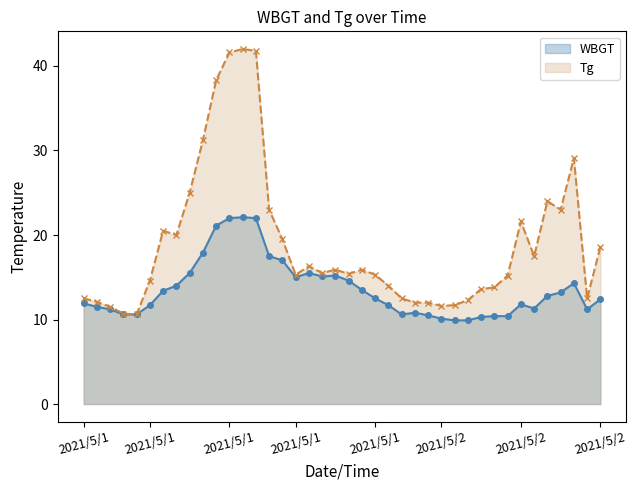

True or false: Tg line and WBGT line intersect in this chart.

False